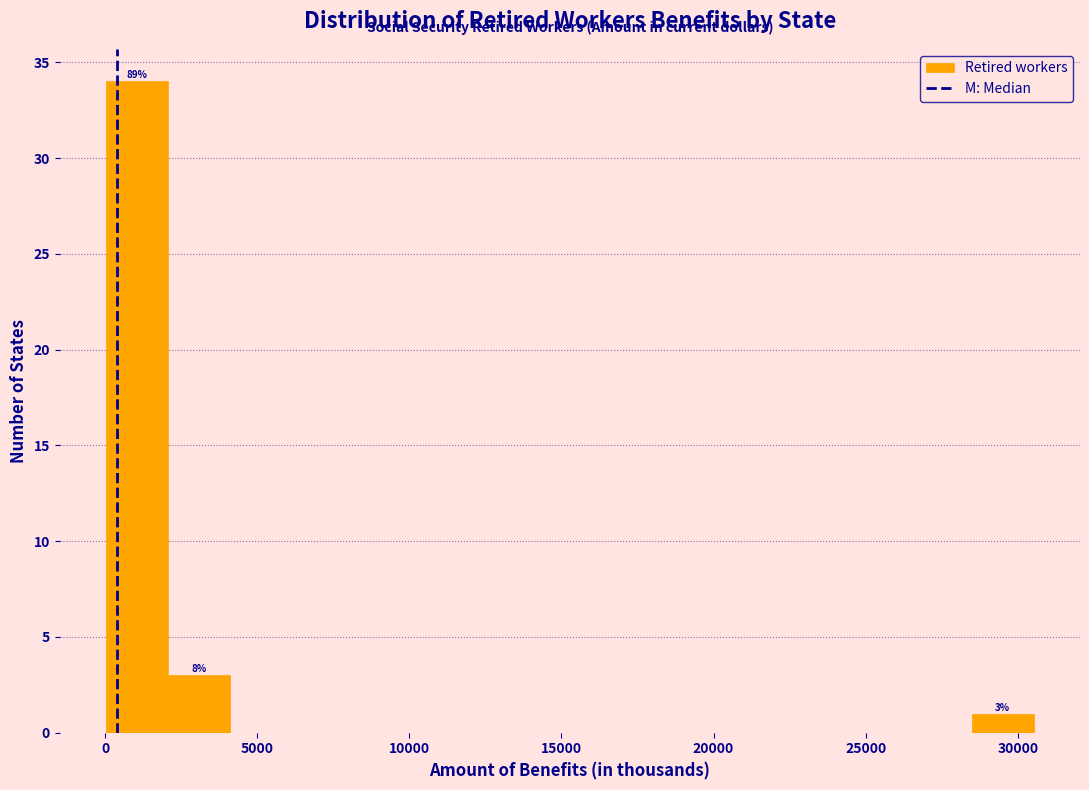

Which range on the x-axis has the tallest bar?

0 to 2000